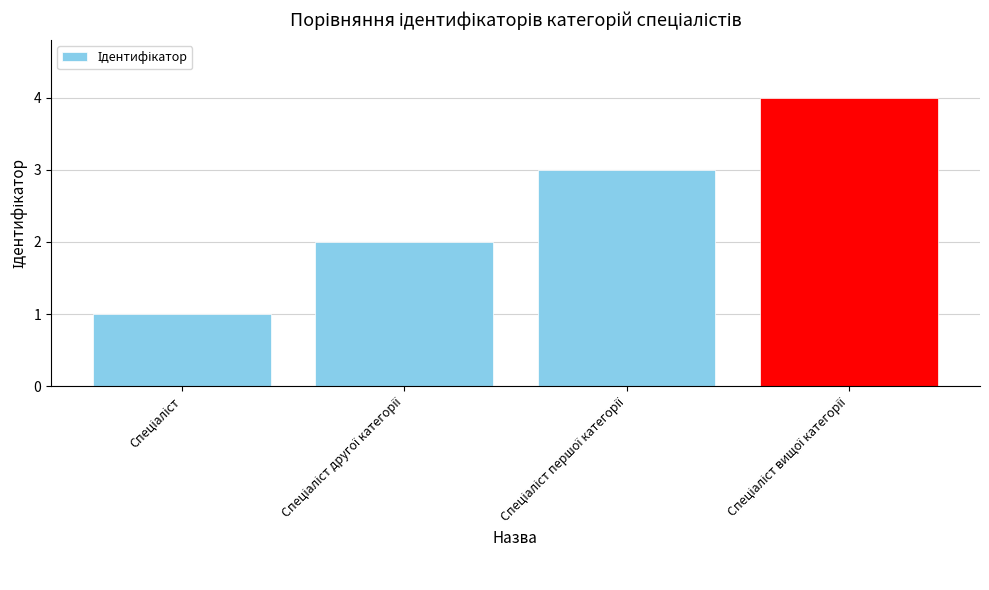

What is the greatest value displayed?

4